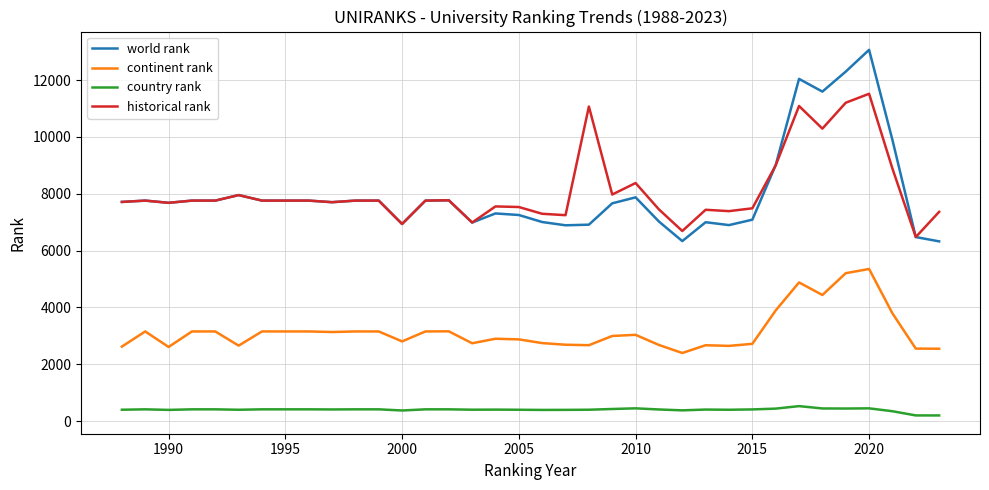

True or false: country rank and continent rank cross at least once.

False